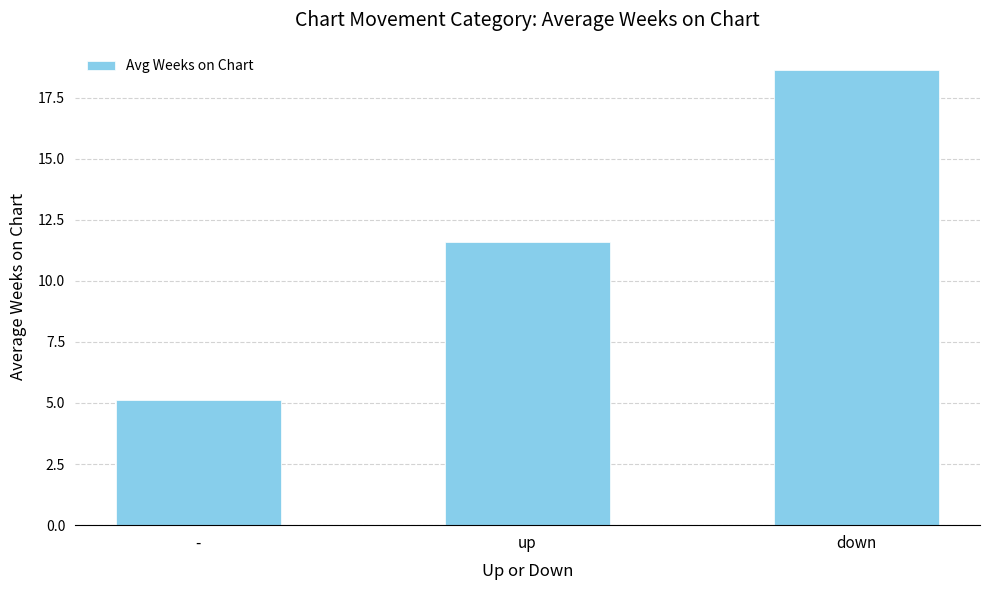

The value at down is 29.1. True or false?

False